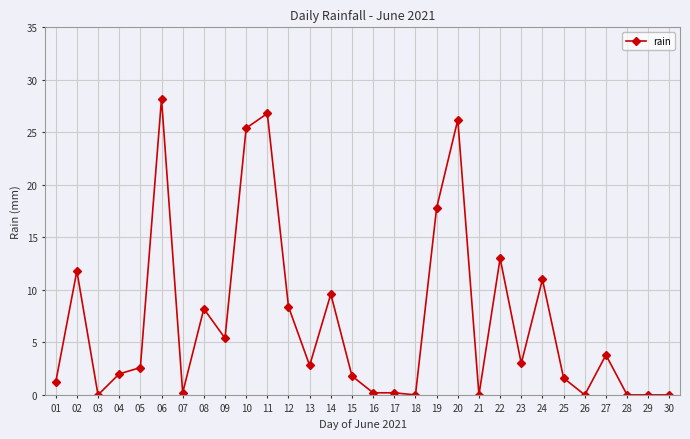

What is the change in value from 19 to 26?

-17.8